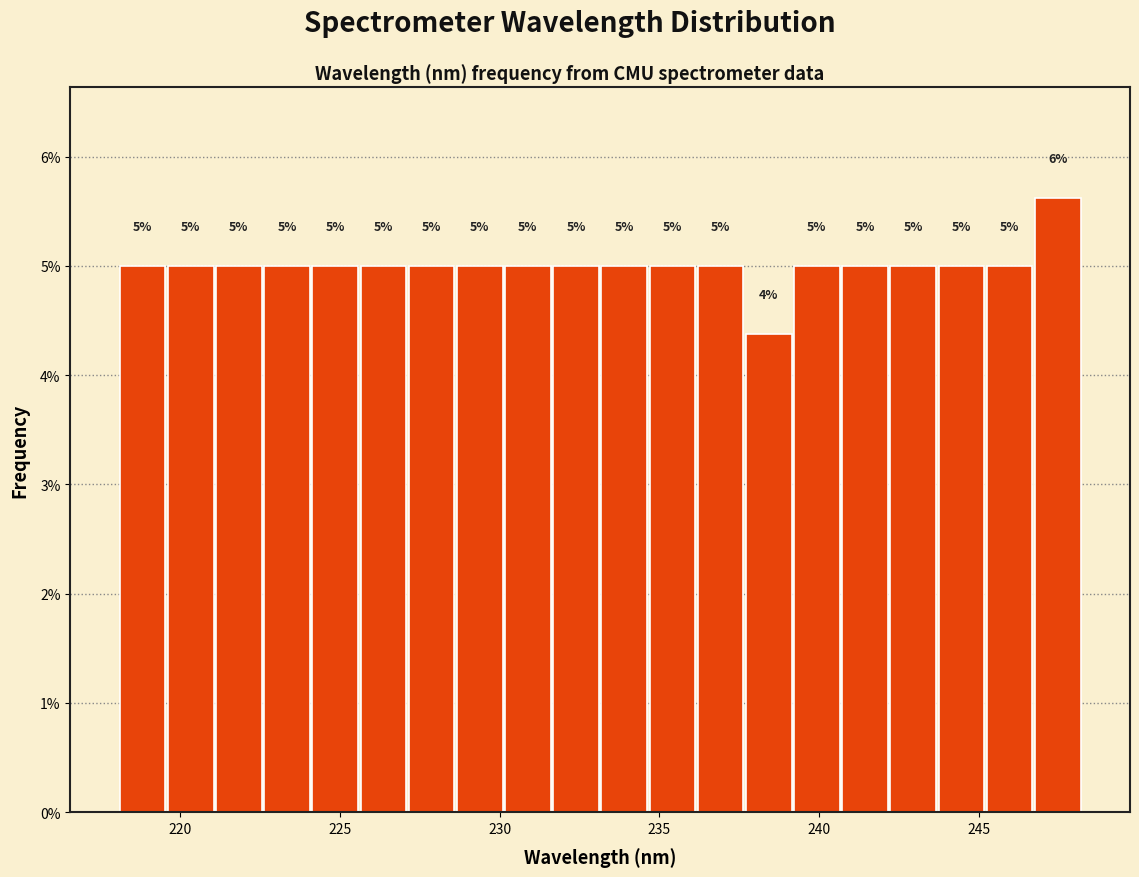

Around what value on the x-axis is the tallest bar? Give the approximate position of its centre, as read against the axis.

247.5